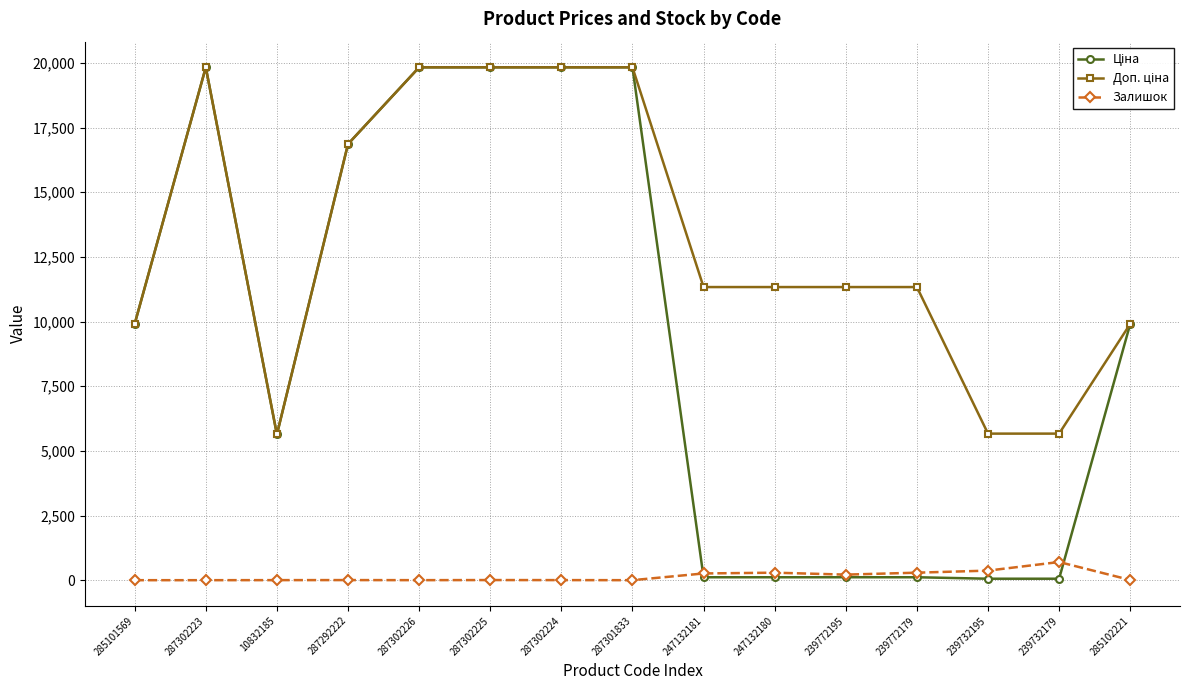

What position from the left is 287301833?

8